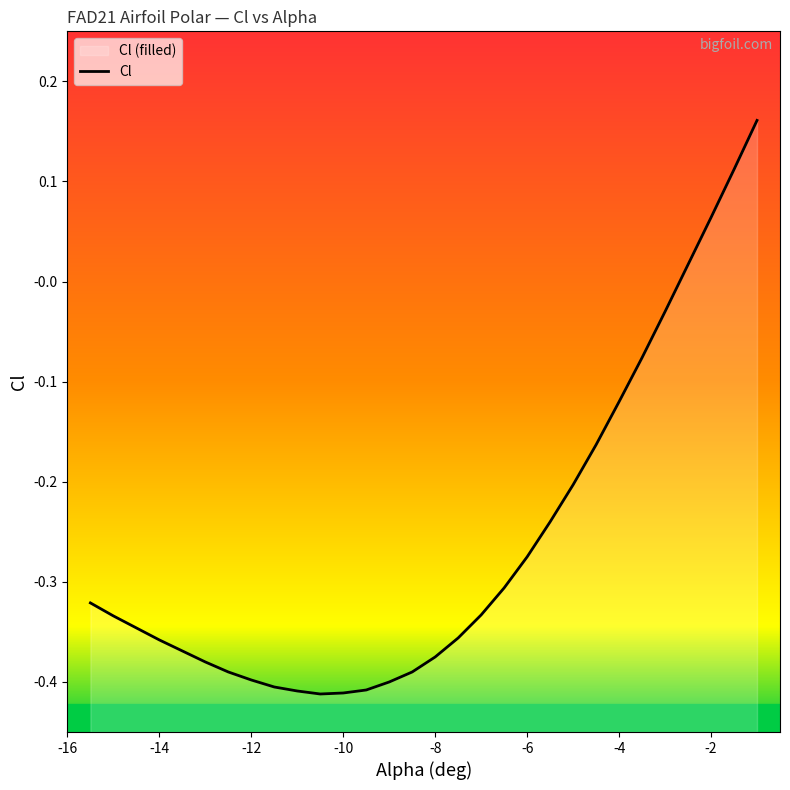

The value at -4.5 is -0.2. True or false?

True